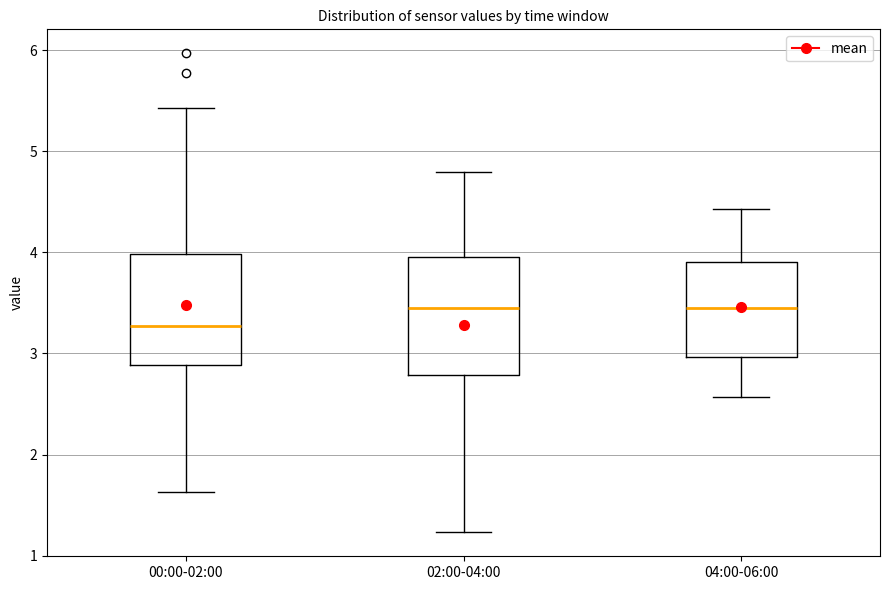

Reading left to right, read every box against the y-axis: the position of its median line, the range the box covers, and the ends of its whiskers. The values are not printed on the chart, so give them approximately, as read against the axis.

00:00-02:00: median 3.3, box 2.9 to 4.0, whiskers 1.6 to 5.4
02:00-04:00: median 3.5, box 2.8 to 4.0, whiskers 1.2 to 4.8
04:00-06:00: median 3.5, box 3.0 to 3.9, whiskers 2.6 to 4.4